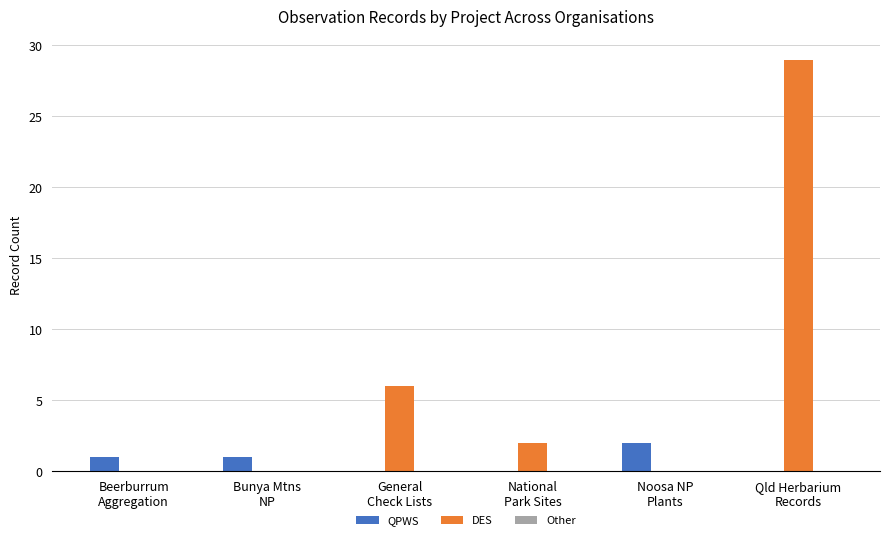

What is the total value across all series at National
Park Sites?

2